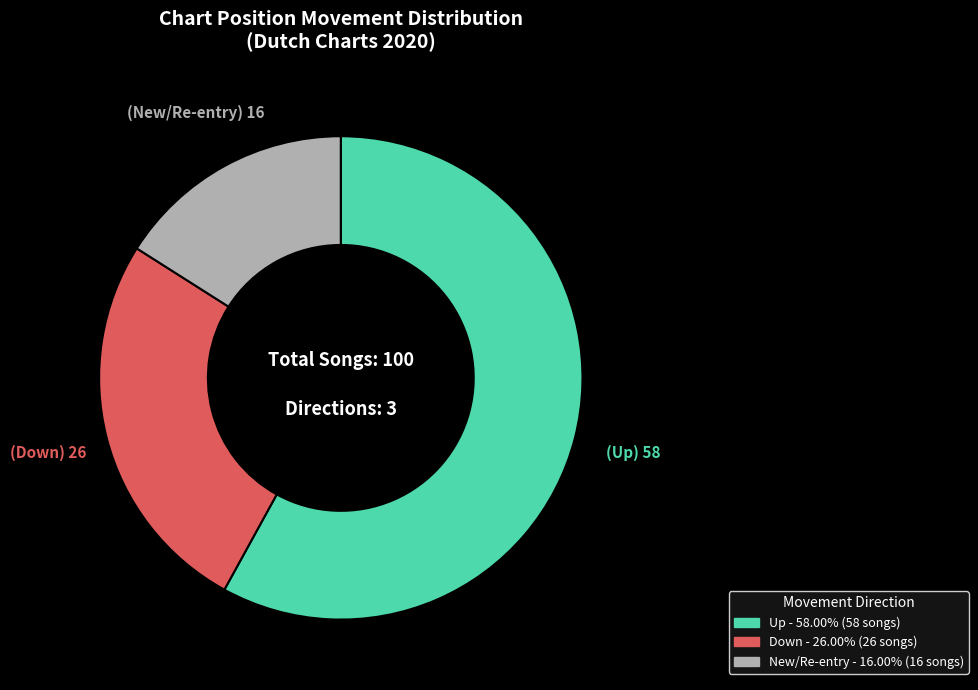

Is there any slice that represents more than half of the pie?

Yes